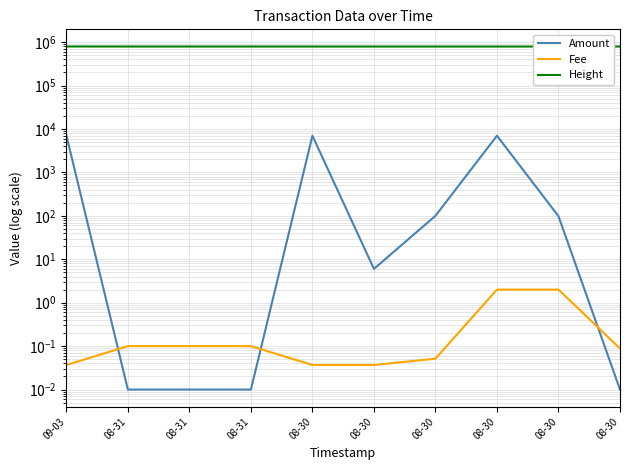

At how many categories does at least one series exceed 417934?

10